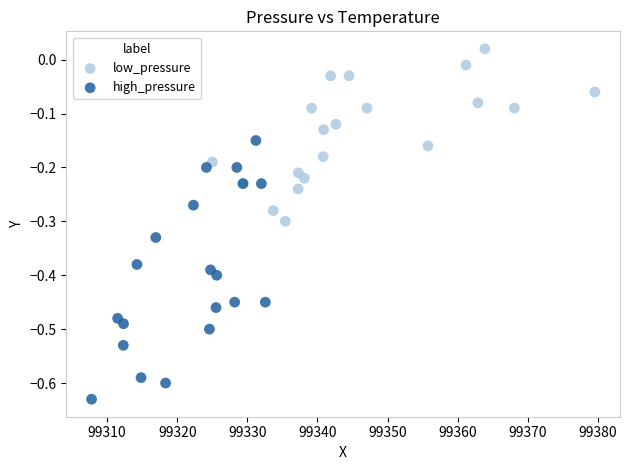

Which series has the widest spread of Y values?

high_pressure